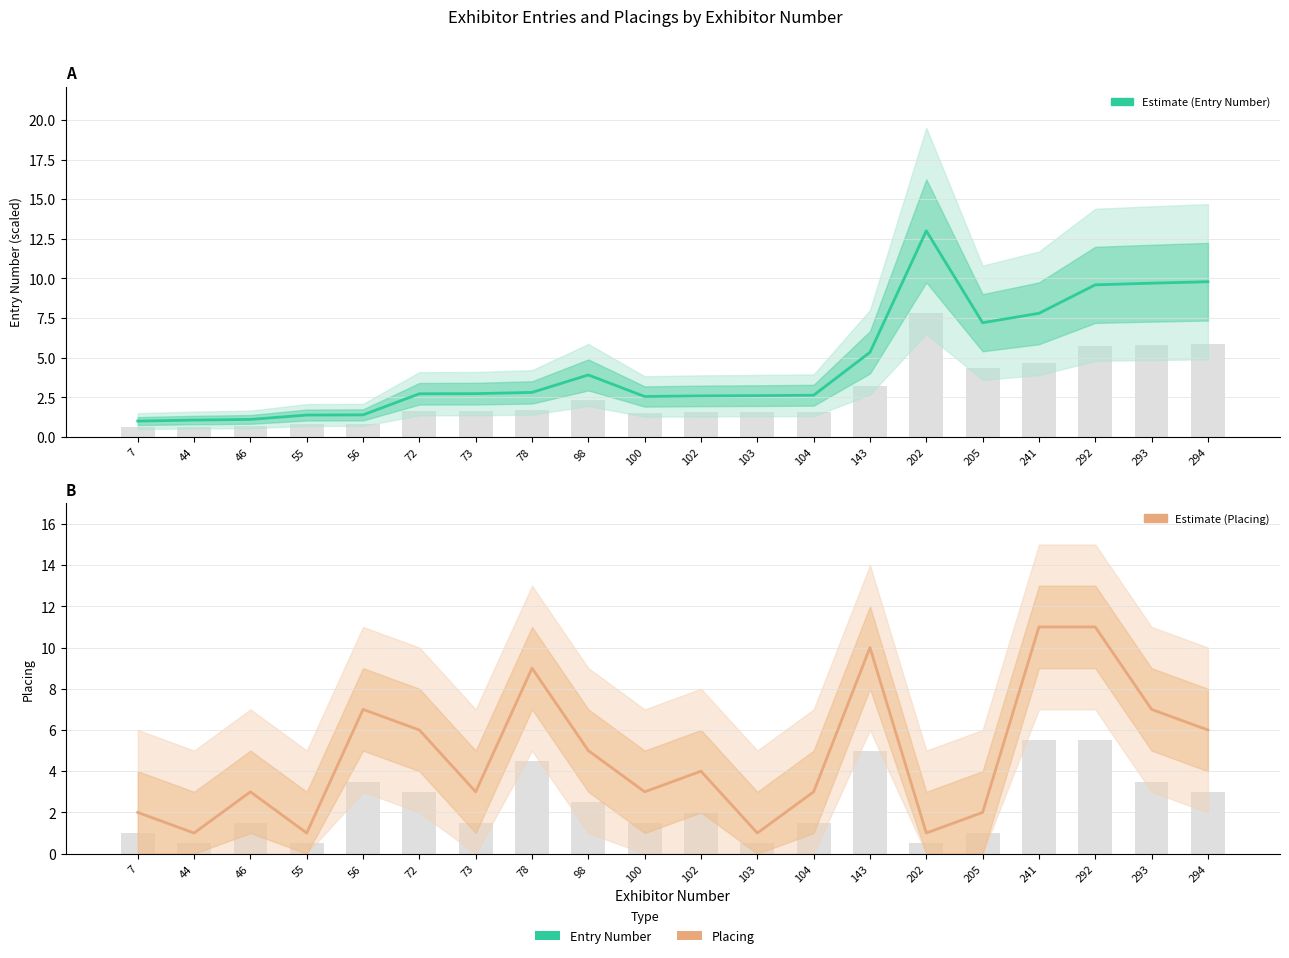

Reading left to right, list all the values displayed in this chart.

Entry Number (scaled): 1.0	1.1	1.1	1.4	1.4	2.7	2.7	2.8	3.9	2.6	2.6	2.6	2.6	5.3	13.0	7.2	7.8	9.6	9.7	9.8
Placing: 2.0	1.0	3.0	1.0	7.0	6.0	3.0	9.0	5.0	3.0	4.0	1.0	3.0	10.0	1.0	2.0	11.0	11.0	7.0	6.0